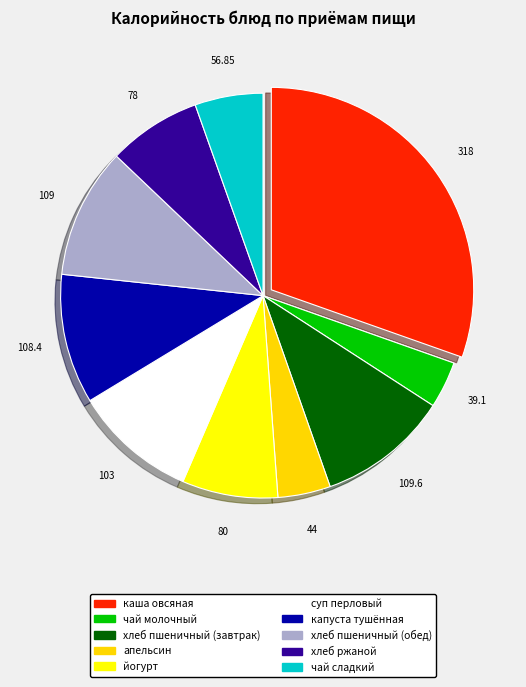

What is the smallest slice in the pie chart?

чай молочный